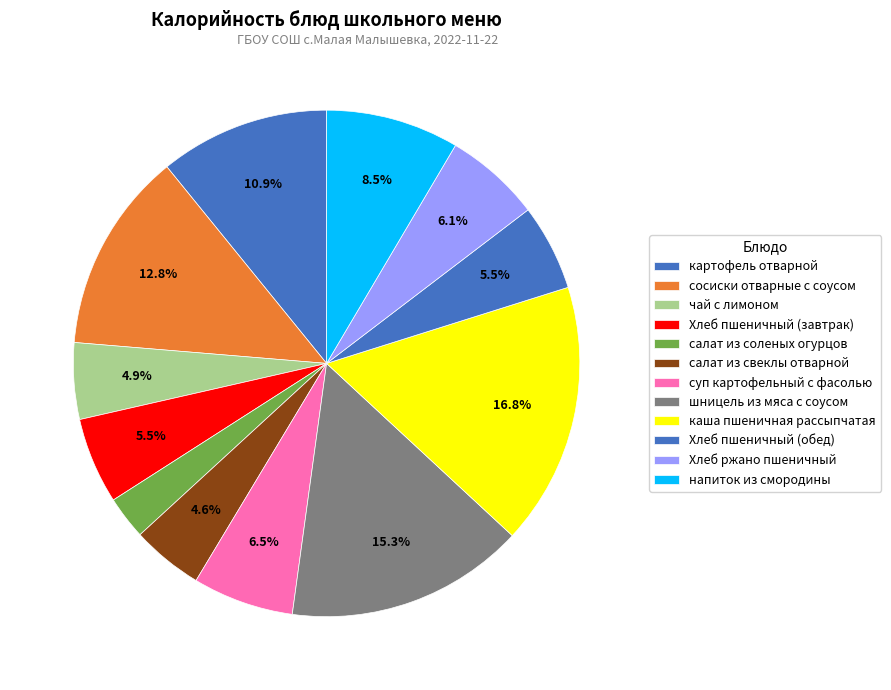

What is the ratio of the value at Хлеб пшеничный (завтрак) to the value at Хлеб пшеничный (обед)?

1.0